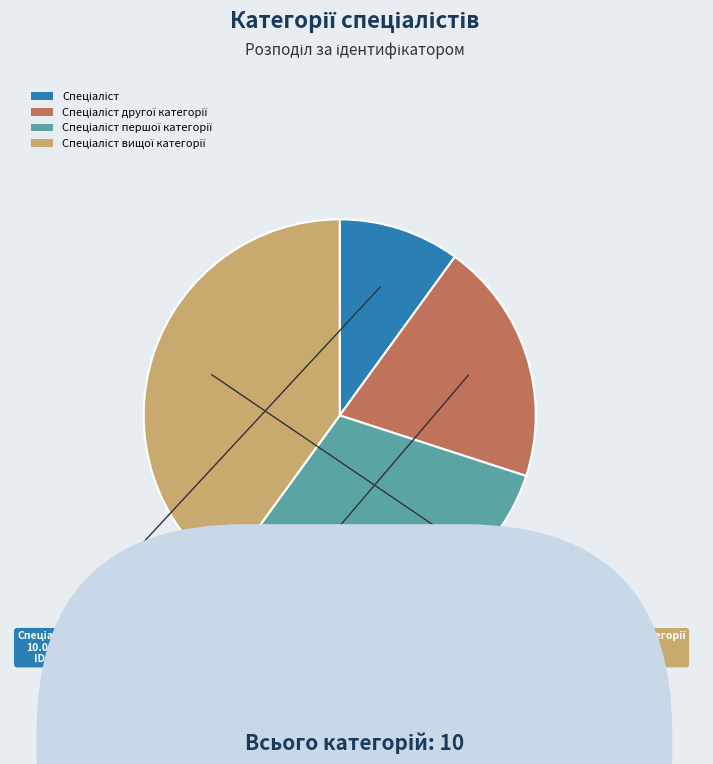

Is there a majority slice in this chart?

No